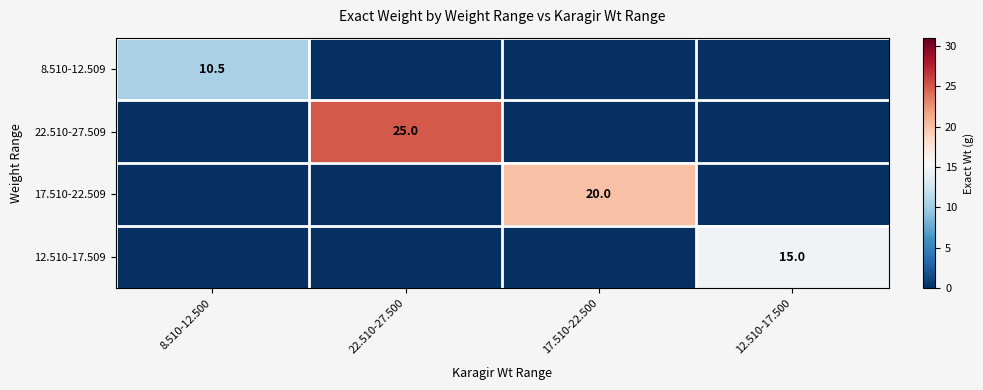

Which series has the largest range (max minus min)?

22.510-27.509